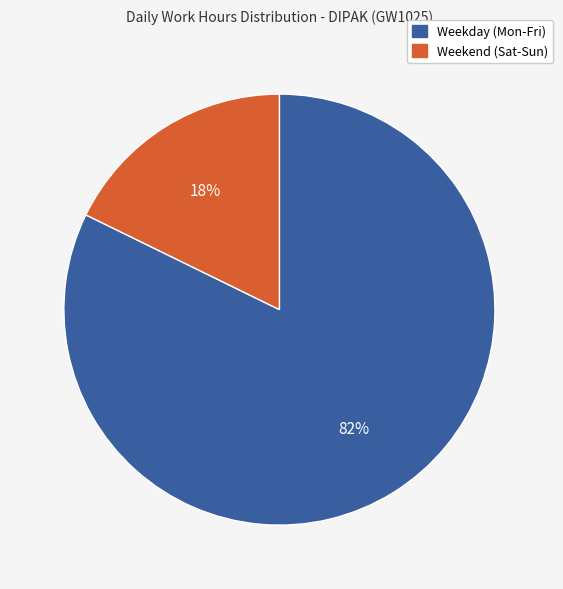

To the nearest percent, what is the difference between the largest and smallest slice percentages?

64%